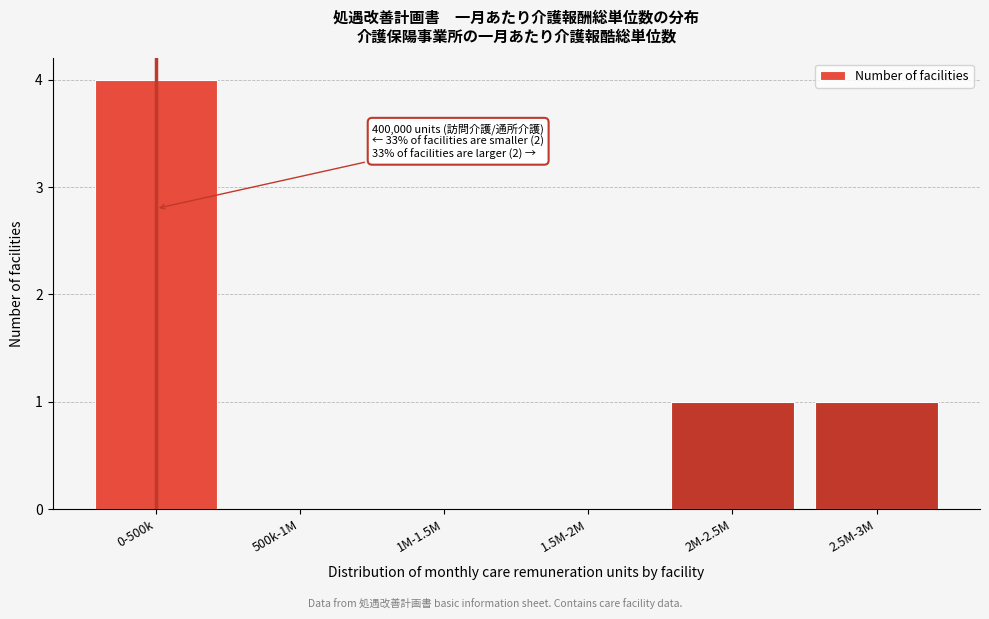

Reading left to right, what are all the values shown in this chart?

0-500k=4	500k-1M=0	1M-1.5M=0	1.5M-2M=0	2M-2.5M=1	2.5M-3M=1